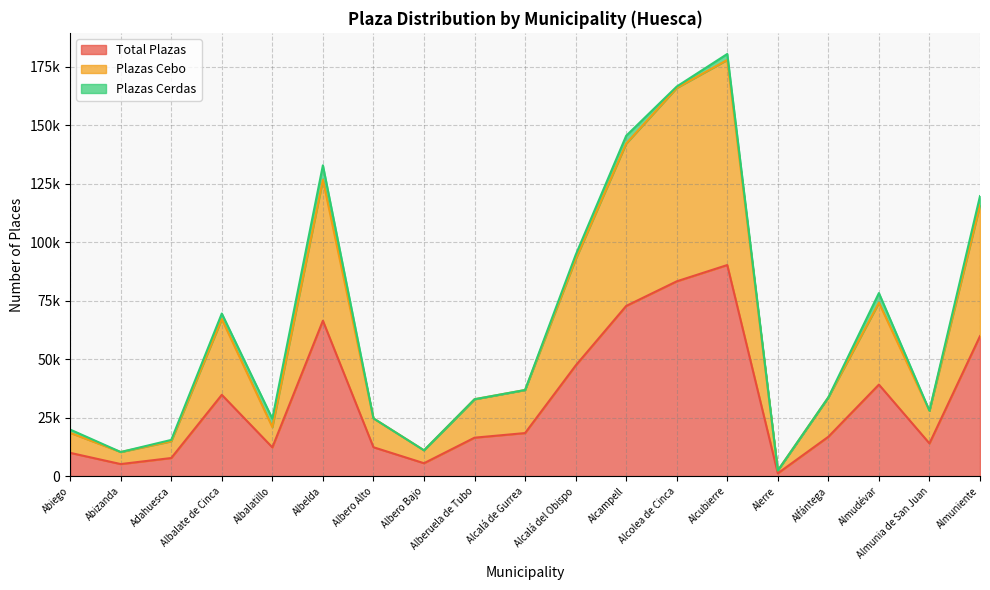

What is the label of the 15th point from the right?

Albalatillo